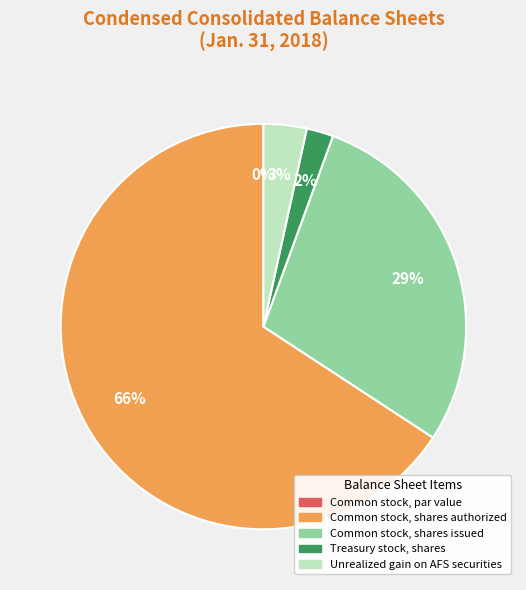

To the nearest percent, what is the difference between the largest and smallest slice percentages?

66%